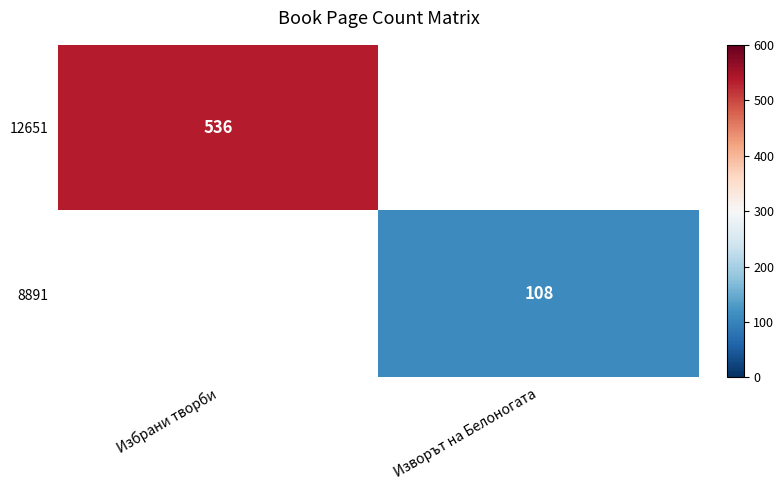

True or false: 8891 has a value of 108 at Изворът на Белоногата.

True